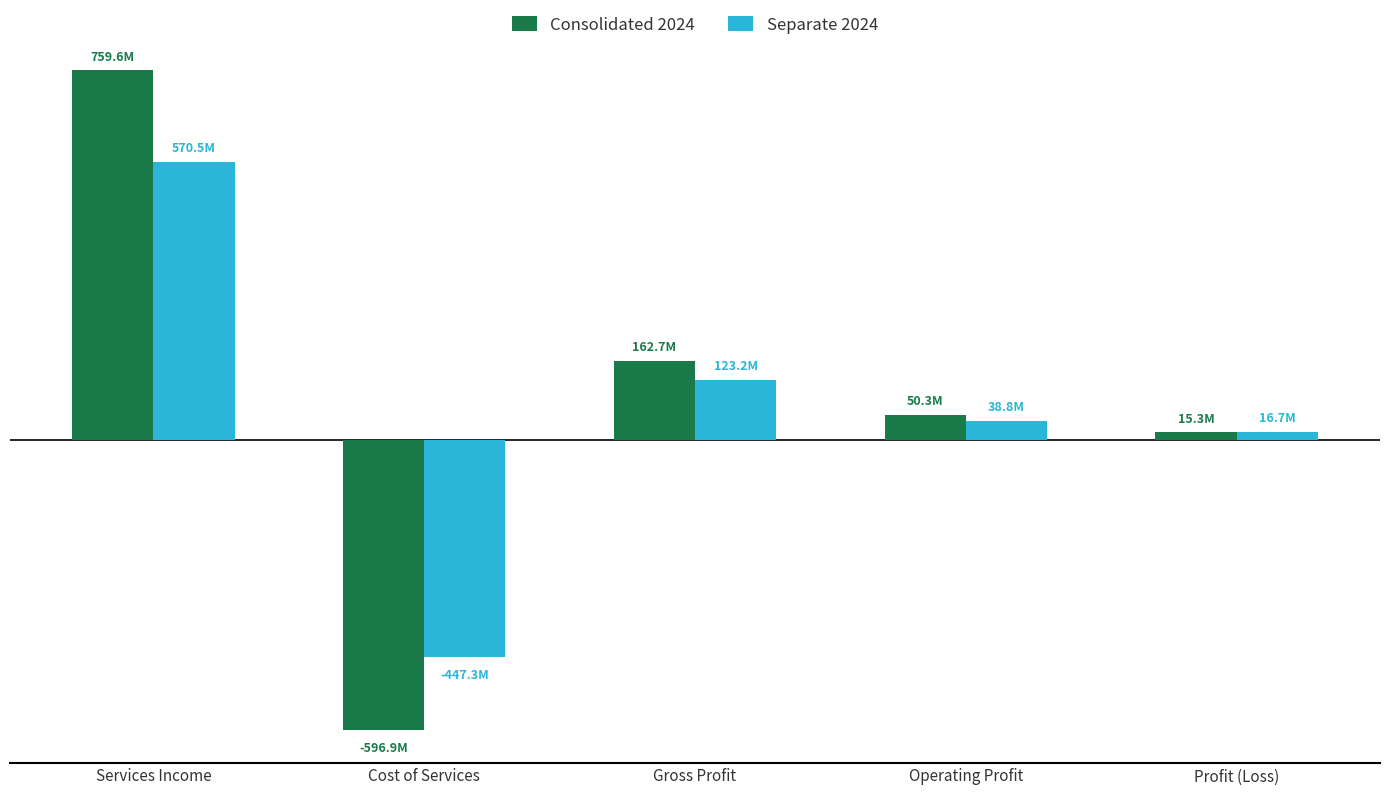

At which label does Consolidated 2024 first exceed 50284625?

Services Income